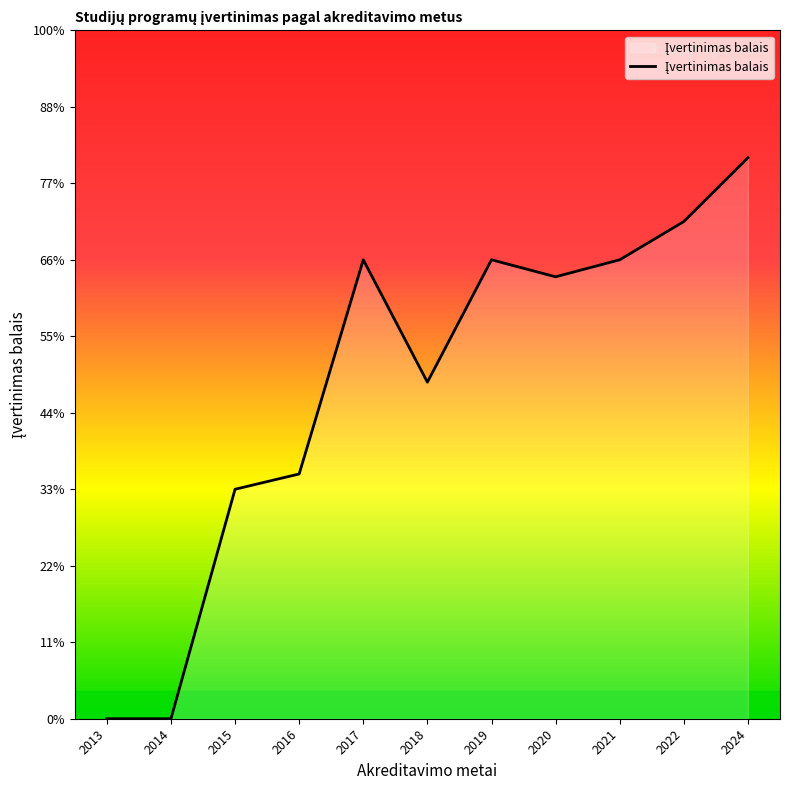

Reading left to right, list all the values displayed in this chart.

0.0	0.0	1.5	1.6	3.0	2.2	3.0	2.9	3.0	3.2	3.7